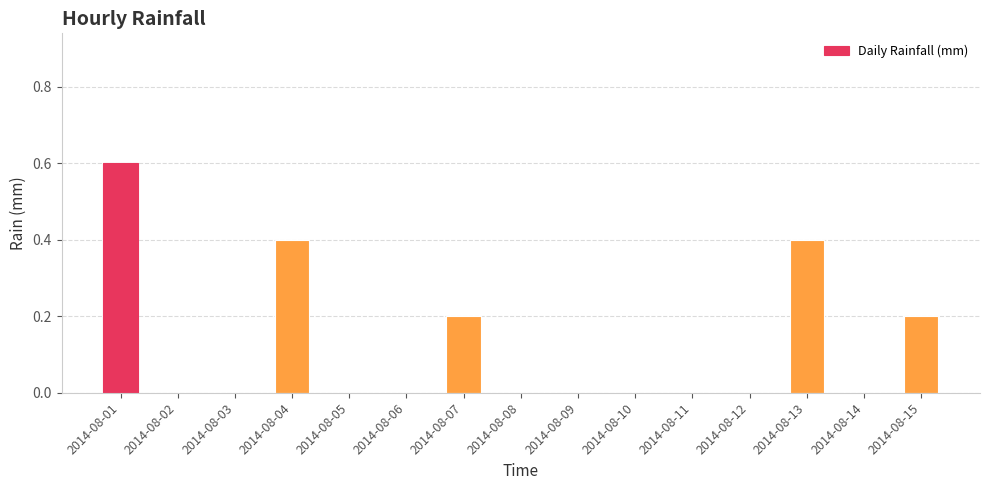

The chart shows a value of 0.0 at 2014-08-02. True or false?

True